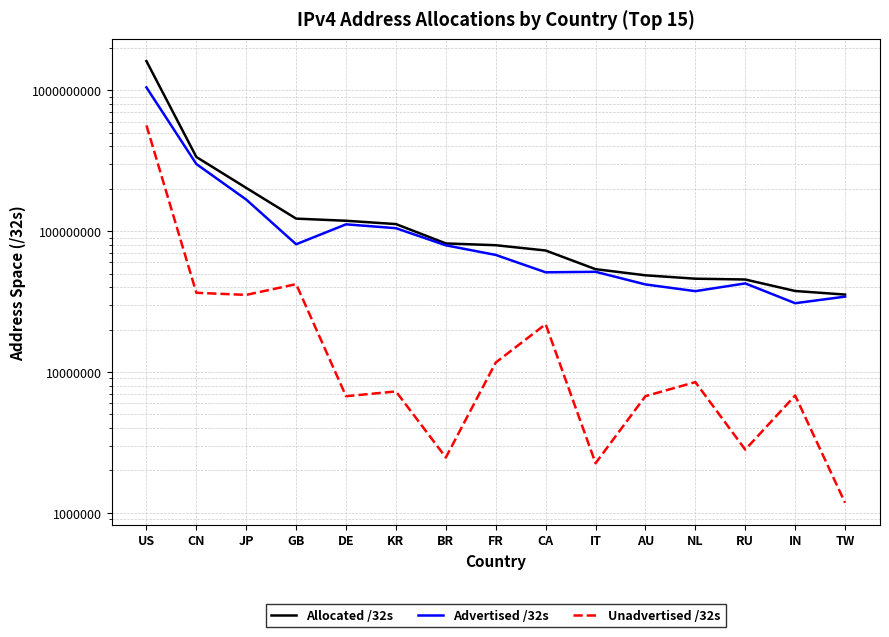

True or false: Allocated /32s and Unadvertised /32s cross at least once.

False